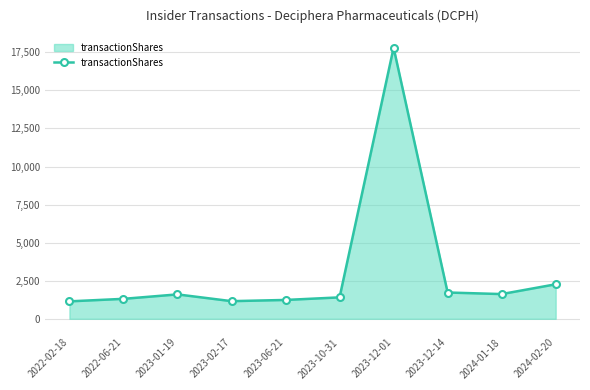

True or false: the data has more than 1 interior local peaks.

True